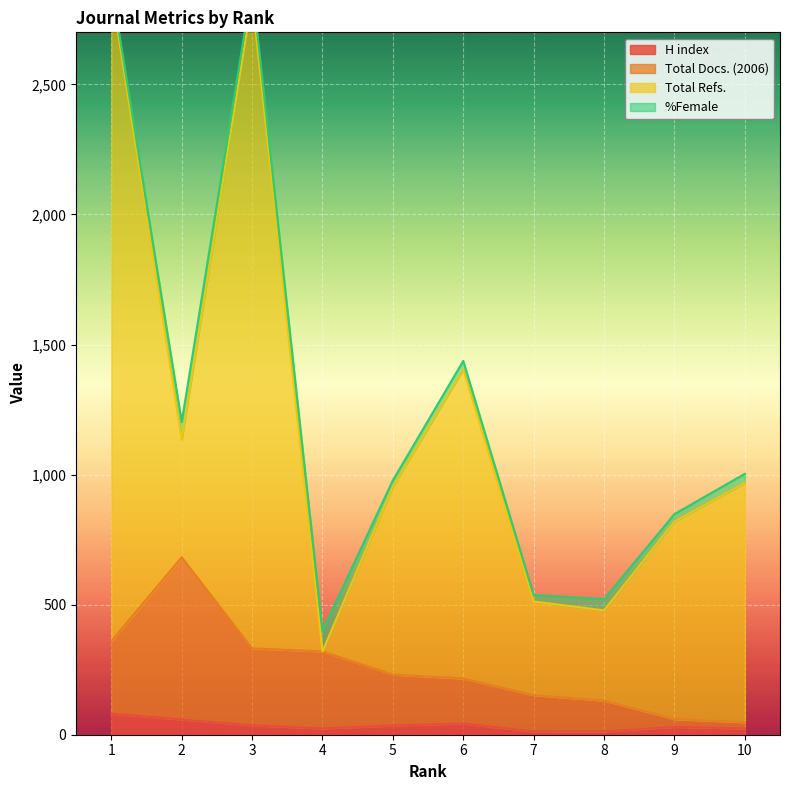

What is the value of the H index point at the 7th from the left?

12